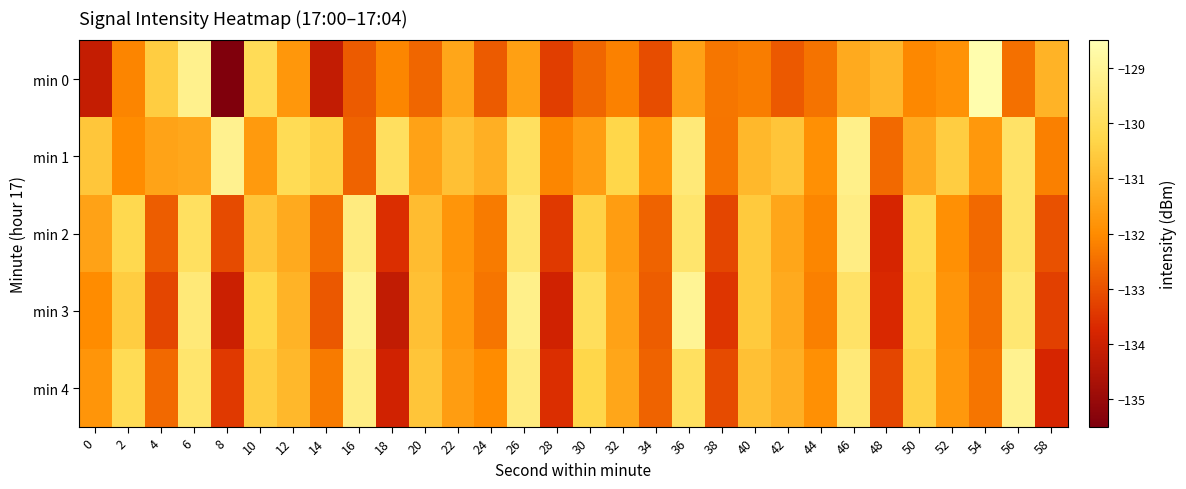

Count the number of categories in the chart.

30